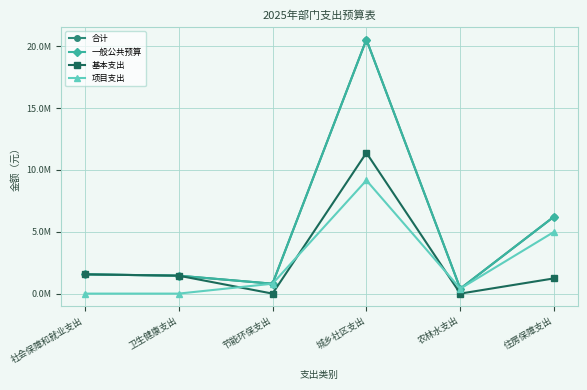

Does the chart have visible grid lines?

Yes